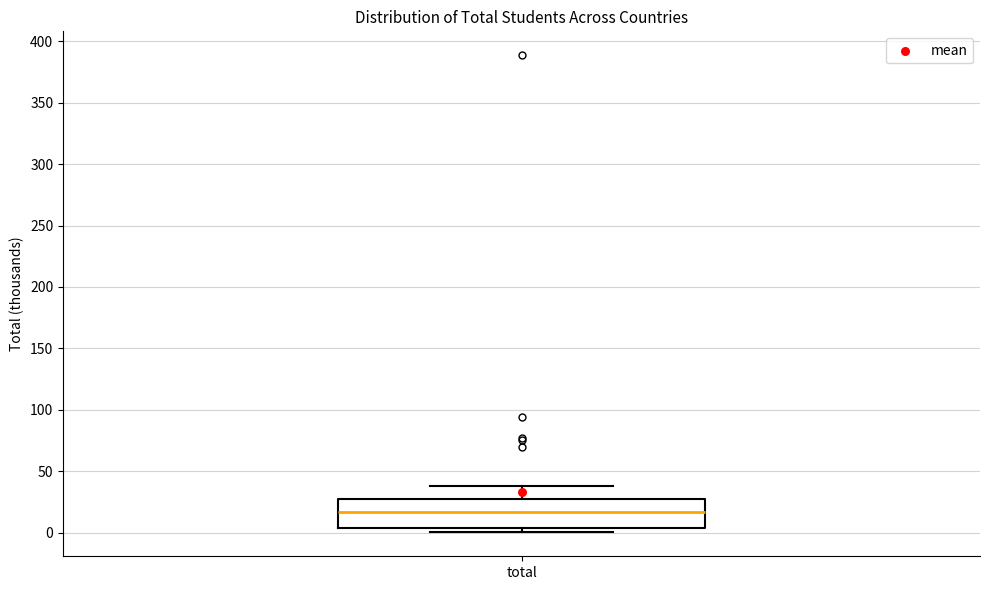

Read this box plot against the y-axis: the position of the median line, the range covered by the box, and the ends of both whiskers. The values are not printed on the chart, so give them approximately, as read against the axis.

median 15, box 5 to 30, whiskers 0 to 40